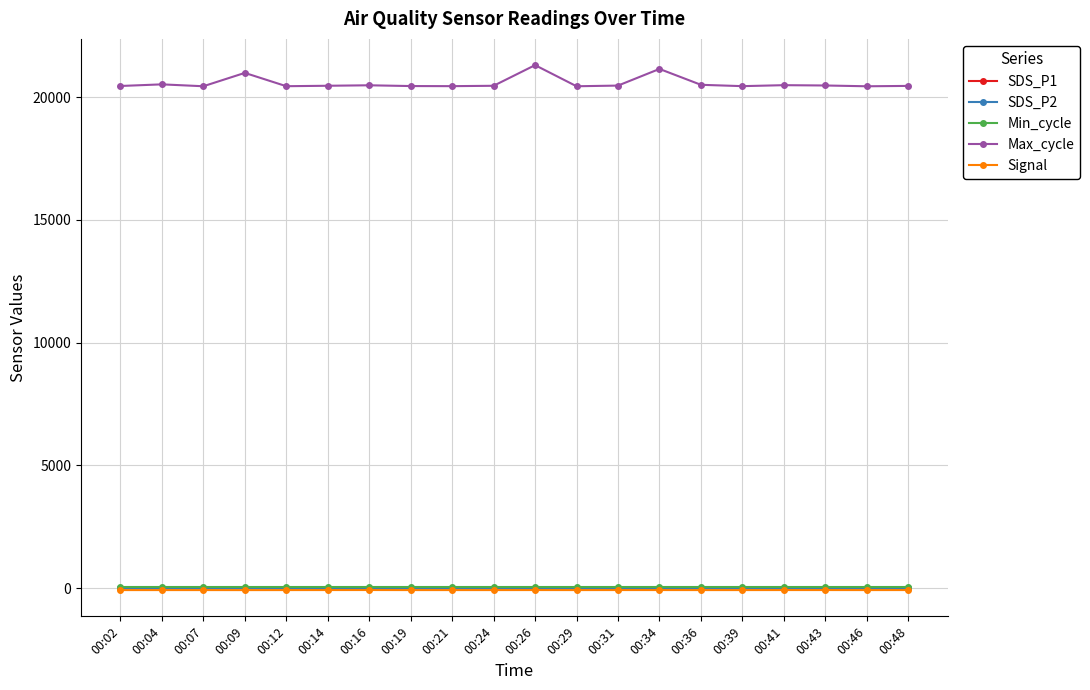

The value of SDS_P1 at 00:39 is 16.0. True or false?

True